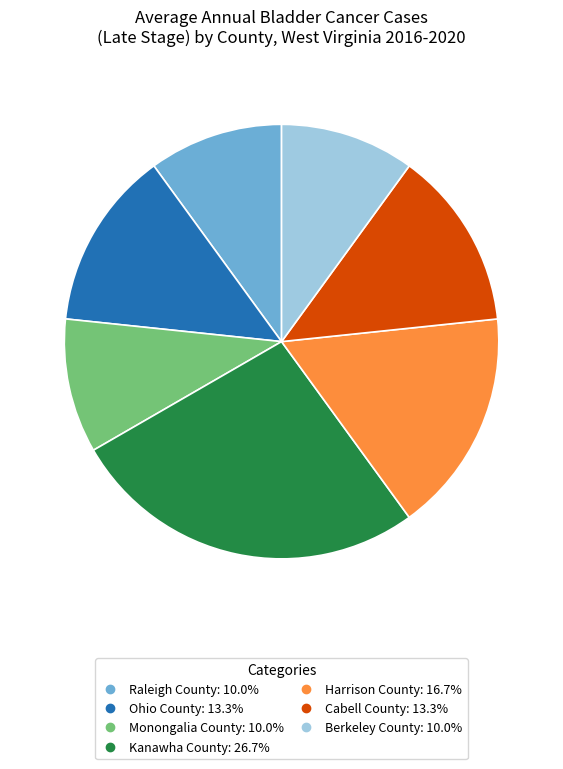

Which category has the biggest portion of the pie?

Kanawha County